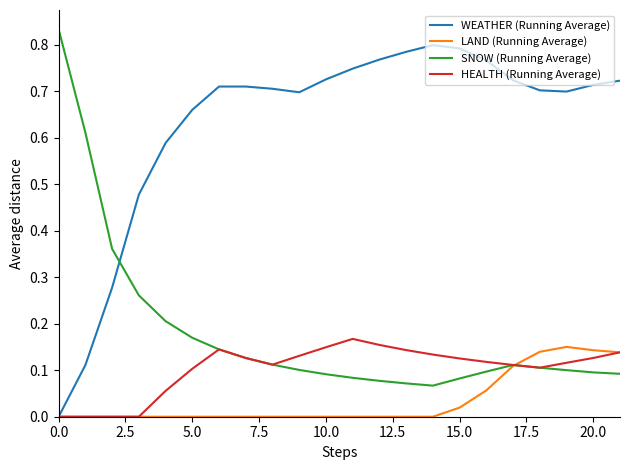

How many times do SNOW (Running Average) and WEATHER (Running Average) cross each other?

1